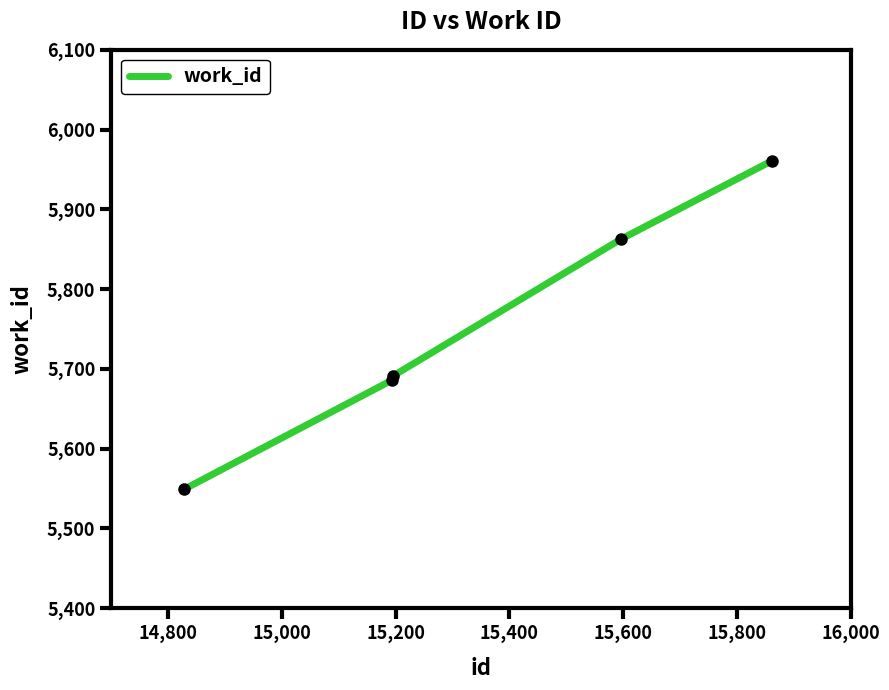

What is the average value?

5750